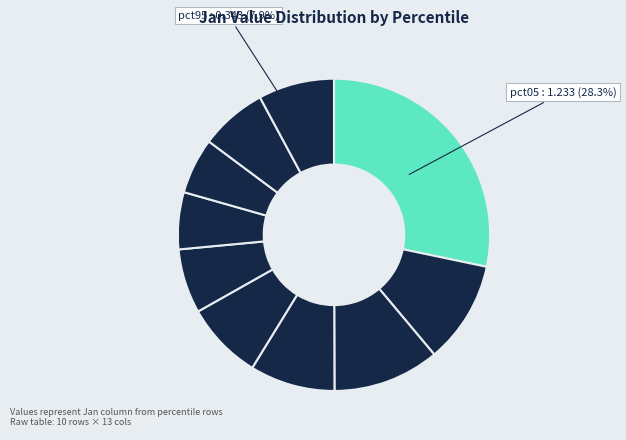

Count the number of slices in the pie.

10